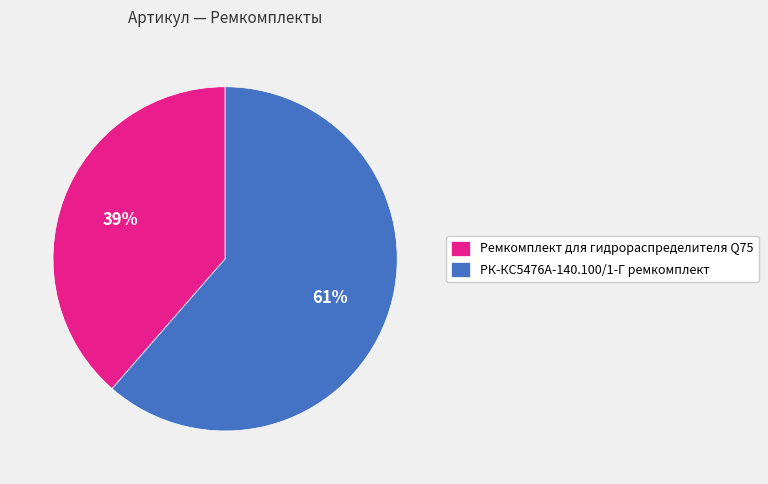

Combined, do РК-КС5476А-140.100/1-Г ремкомплект and Ремкомплект для гидрораспределителя Q75 account for over 50%?

Yes